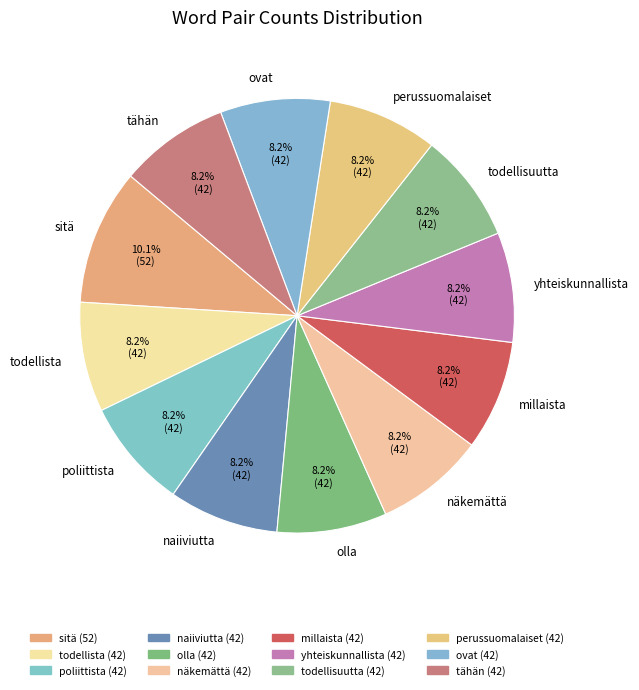

What is the largest slice in the pie chart?

sitä